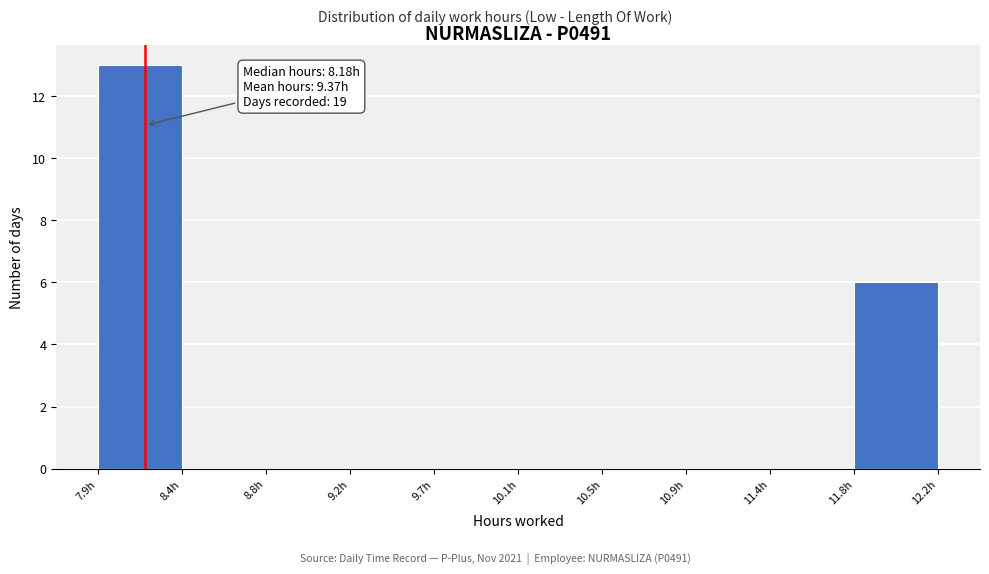

Which range on the x-axis has the tallest bar?

7.95 to 8.35